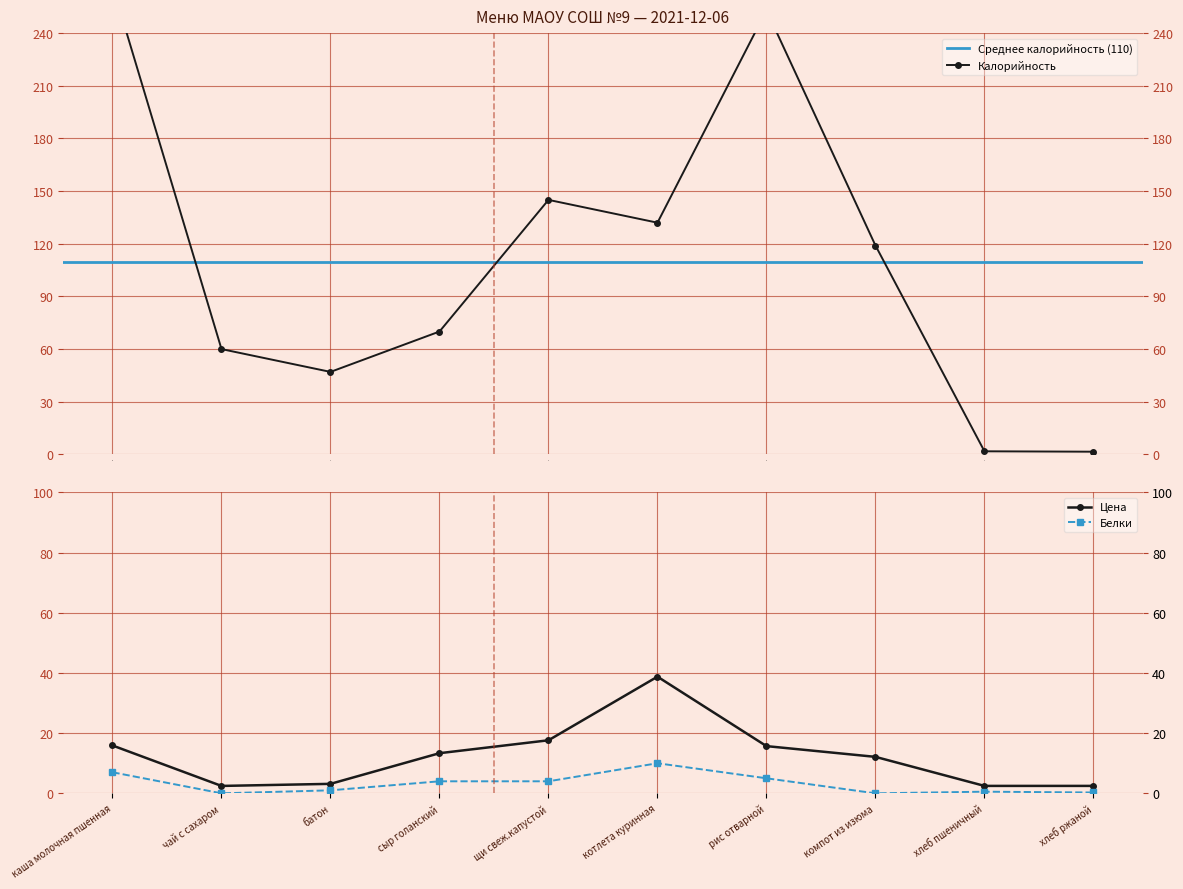

True or false: Калорийность and Белки cross at least once.

False